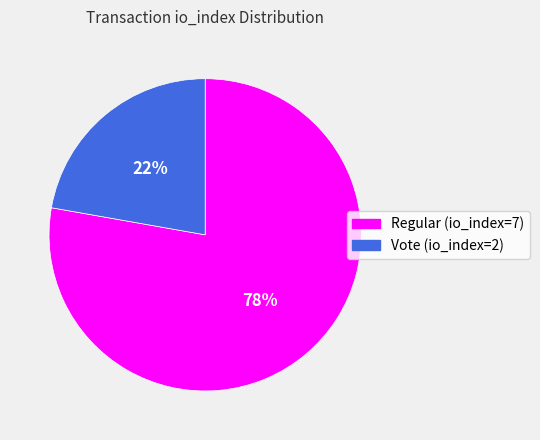

Which category has the smallest portion of the pie?

Vote (io_index=2)